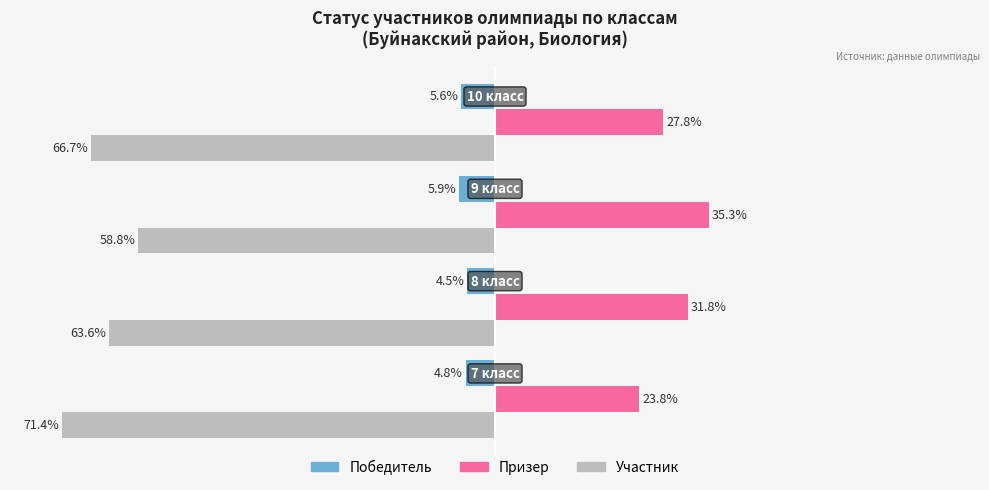

What is the smallest value displayed?

-71.4